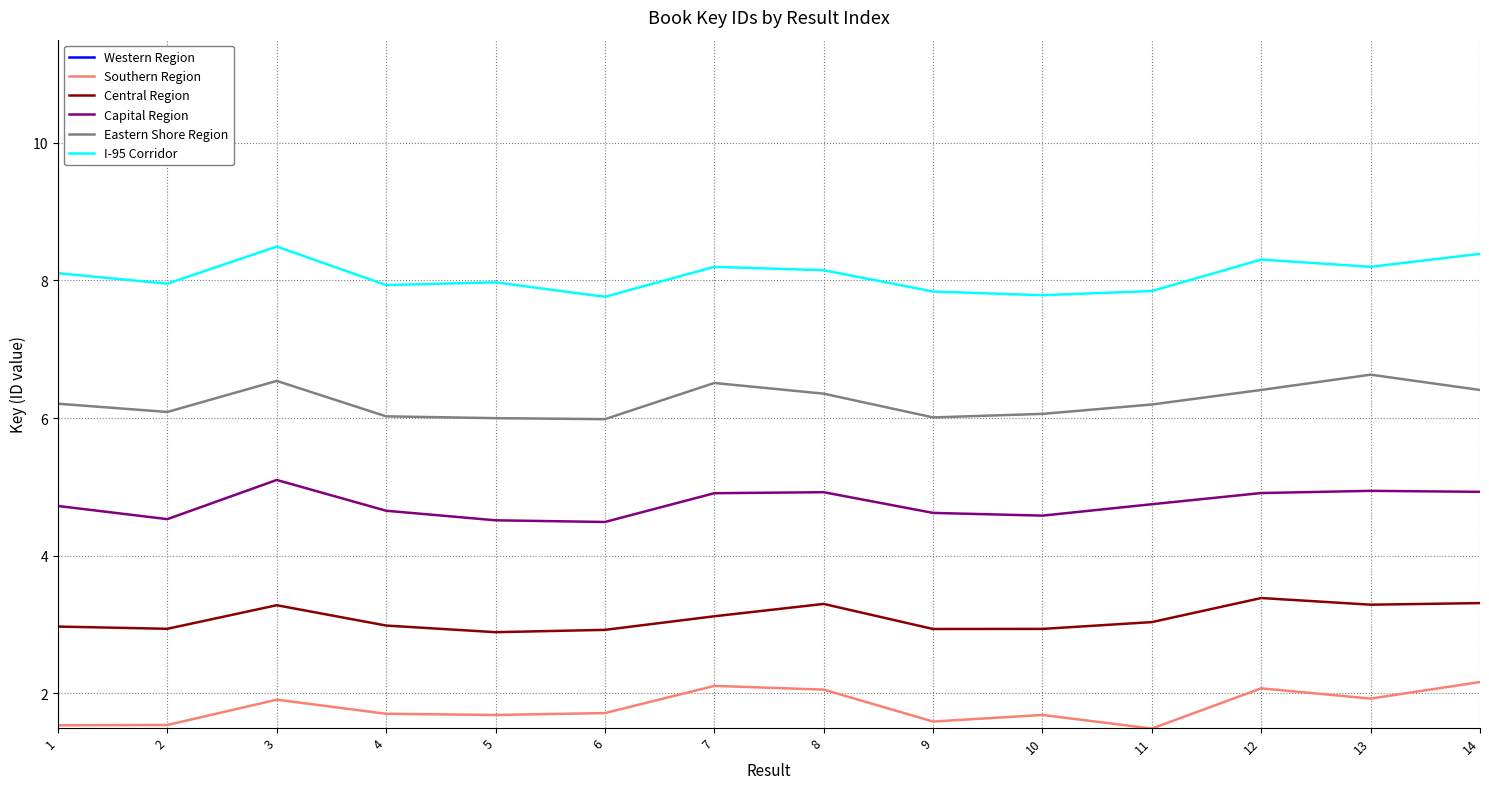

How many values in the Central Region series are below 3?

7